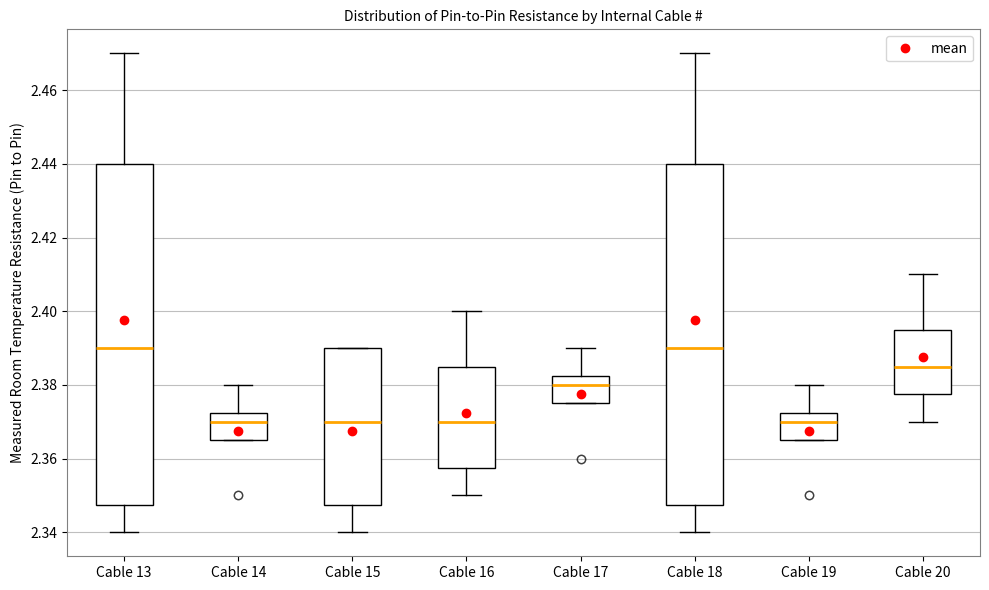

Reading left to right, read every box against the y-axis: the position of its median line, the range the box covers, and the ends of its whiskers. The values are not printed on the chart, so give them approximately, as read against the axis.

Cable 13: median 2.390, box 2.348 to 2.440, whiskers 2.340 to 2.470
Cable 14: median 2.370, box 2.366 to 2.372, whiskers 2.366 to 2.380
Cable 15: median 2.370, box 2.348 to 2.390, whiskers 2.340 to 2.390
Cable 16: median 2.370, box 2.358 to 2.386, whiskers 2.350 to 2.400
Cable 17: median 2.380, box 2.376 to 2.382, whiskers 2.376 to 2.390
Cable 18: median 2.390, box 2.348 to 2.440, whiskers 2.340 to 2.470
Cable 19: median 2.370, box 2.366 to 2.372, whiskers 2.366 to 2.380
Cable 20: median 2.386, box 2.378 to 2.396, whiskers 2.370 to 2.410